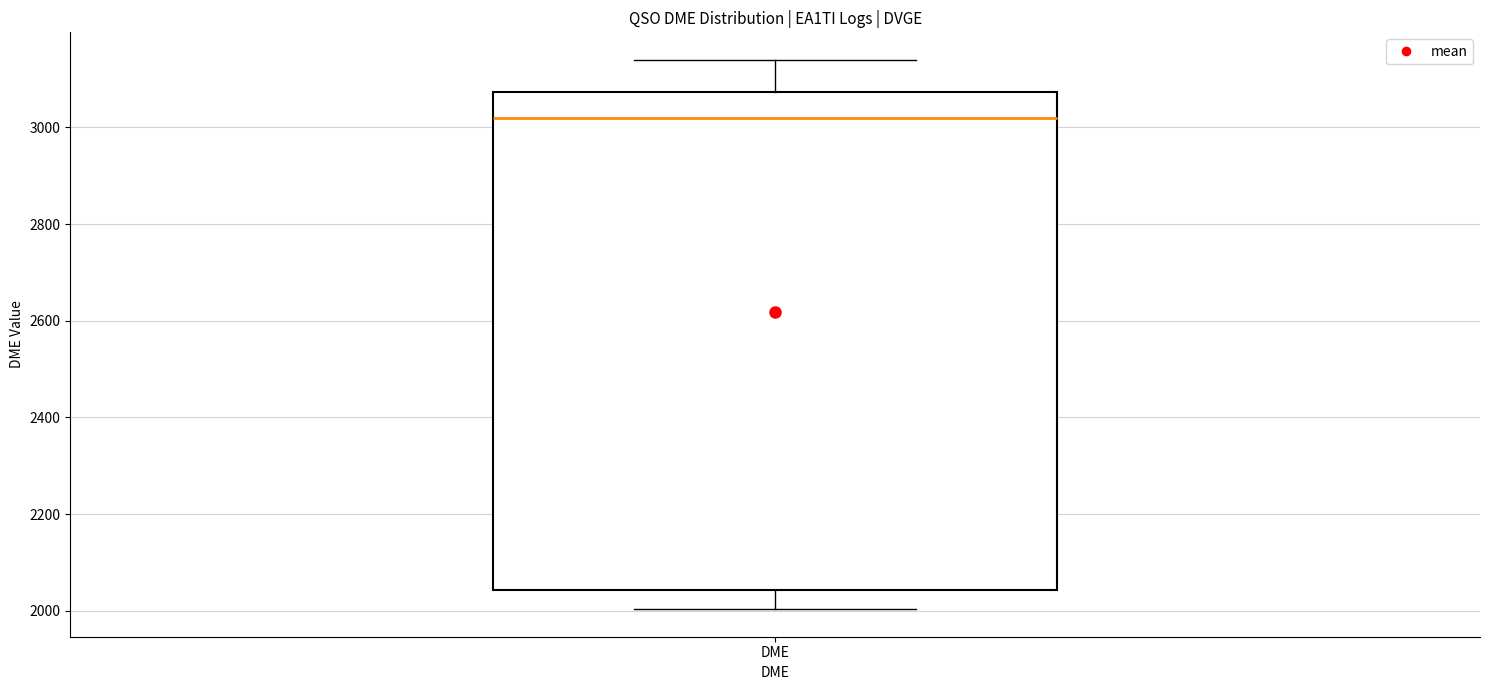

Transcribe this box plot: give where the median line is, the range the box spans, and where the two whiskers end, as read against the y-axis. The values are not printed on the chart, so give them approximately, as read against the axis.

median 3020, box 2040 to 3080, whiskers 2000 to 3140